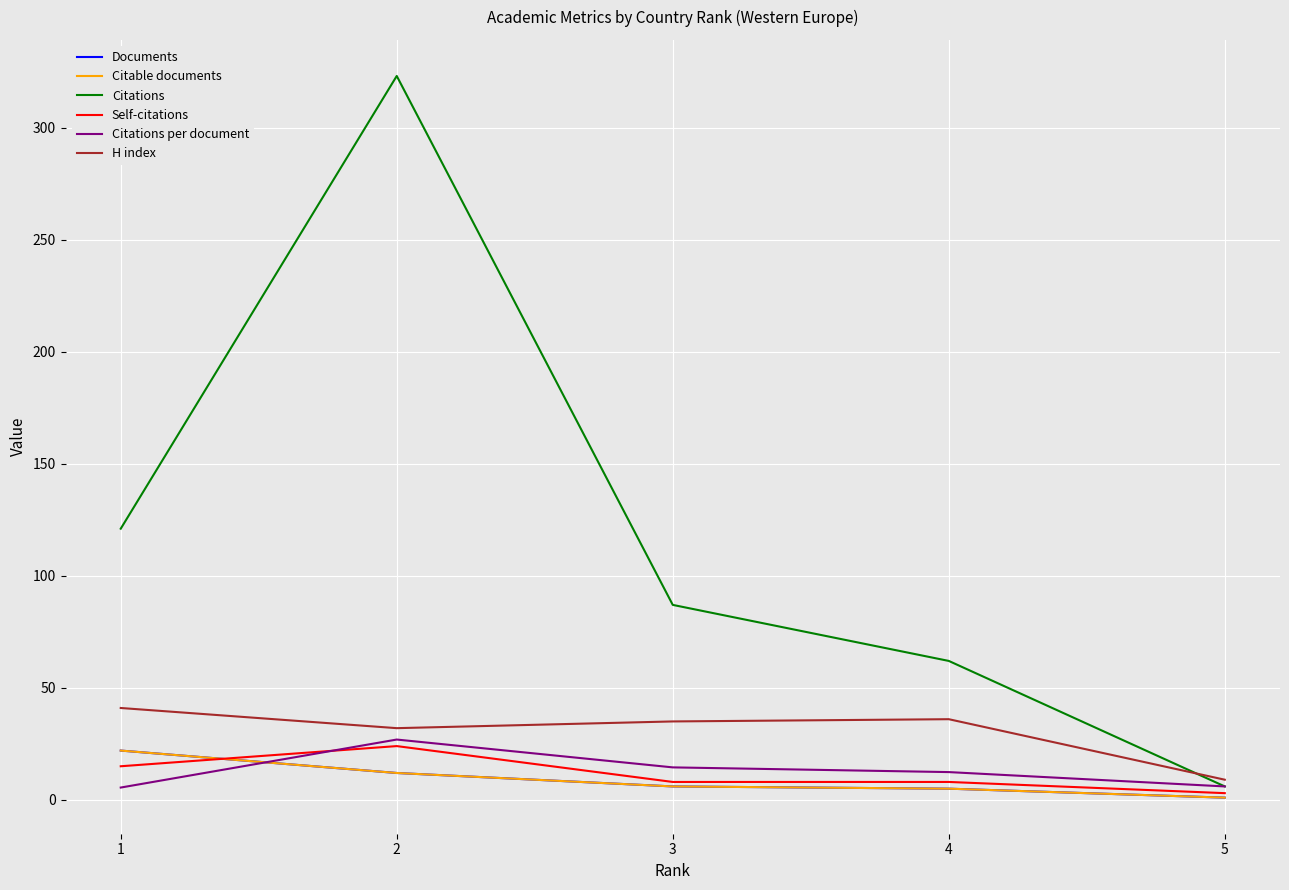

Reading right to left, list all the values displayed in this chart.

Documents: 5=1.0	4=5.0	3=6.0	2=12.0	1=22.0
Citable documents: 5=1.0	4=5.0	3=6.0	2=12.0	1=22.0
Citations: 5=6.0	4=62.0	3=87.0	2=323.0	1=121.0
Self-citations: 5=3.0	4=8.0	3=8.0	2=24.0	1=15.0
Citations per document: 5=6.0	4=12.4	3=14.5	2=26.9	1=5.5
H index: 5=9.0	4=36.0	3=35.0	2=32.0	1=41.0